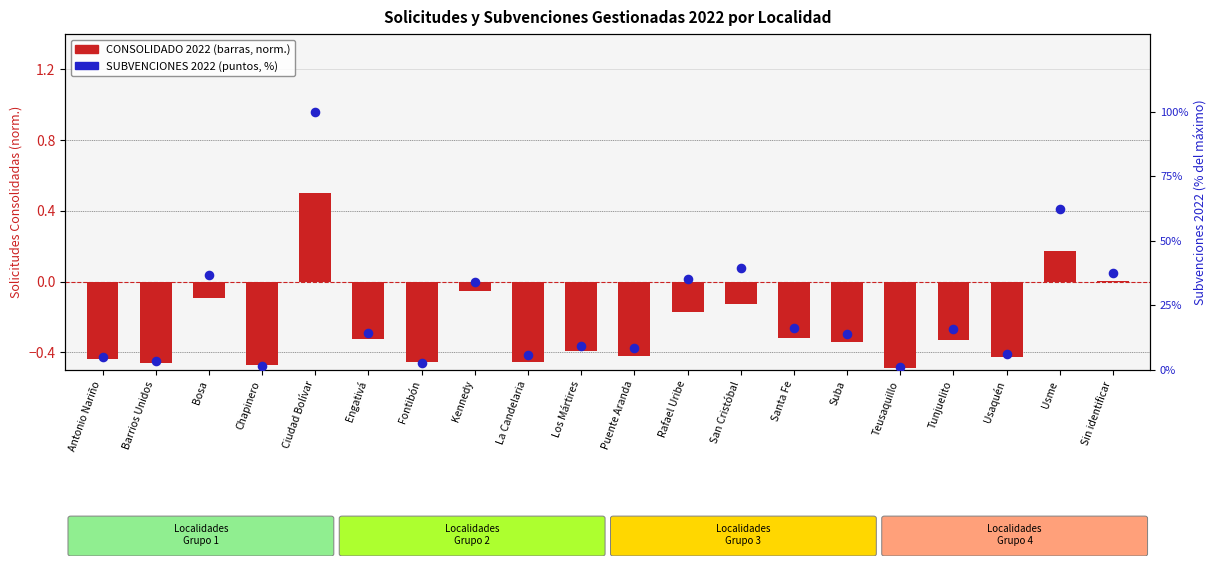

Which series contains the lowest Y value?

CONSOLIDADO 2022 (normalizado)